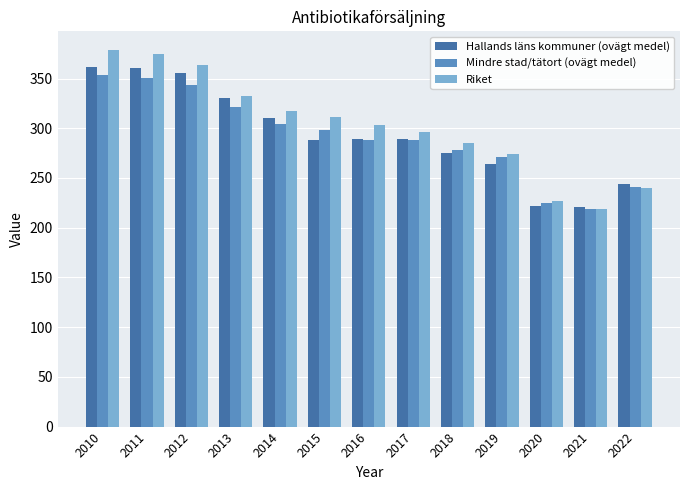

What are all the series names shown in the legend?

Hallands läns kommuner (ovägt medel), Mindre stad/tätort (ovägt medel), Riket